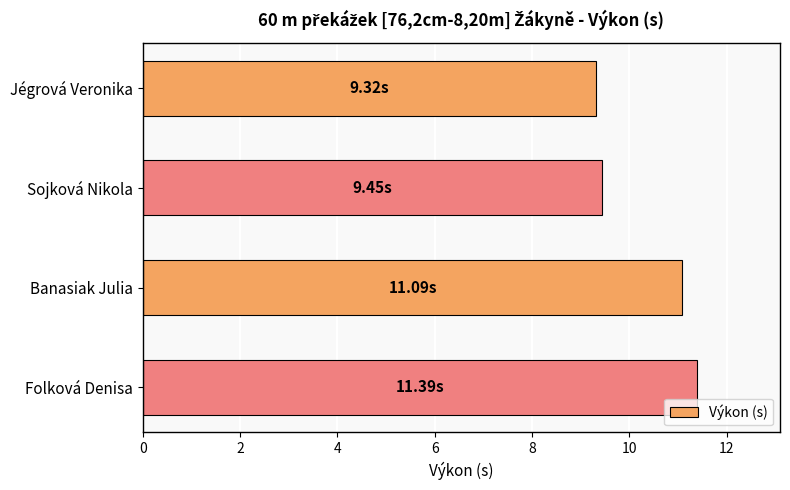

Does the chart contain stacked bars?

No